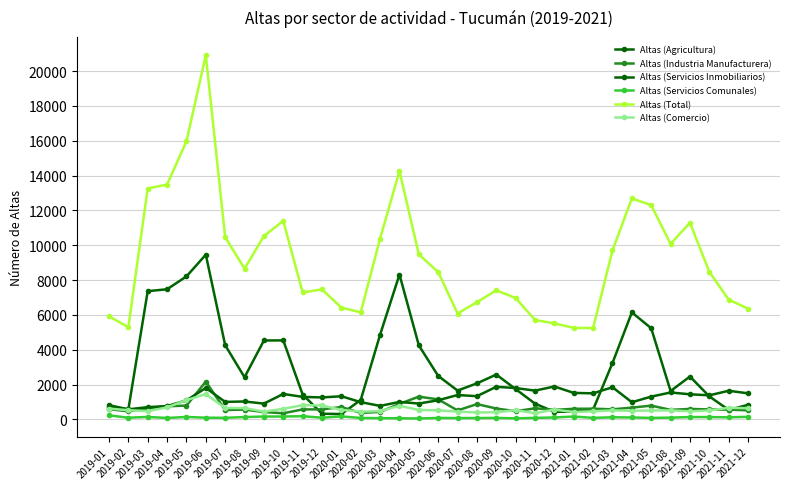

What is the label of the 10th point from the left?

2019-10